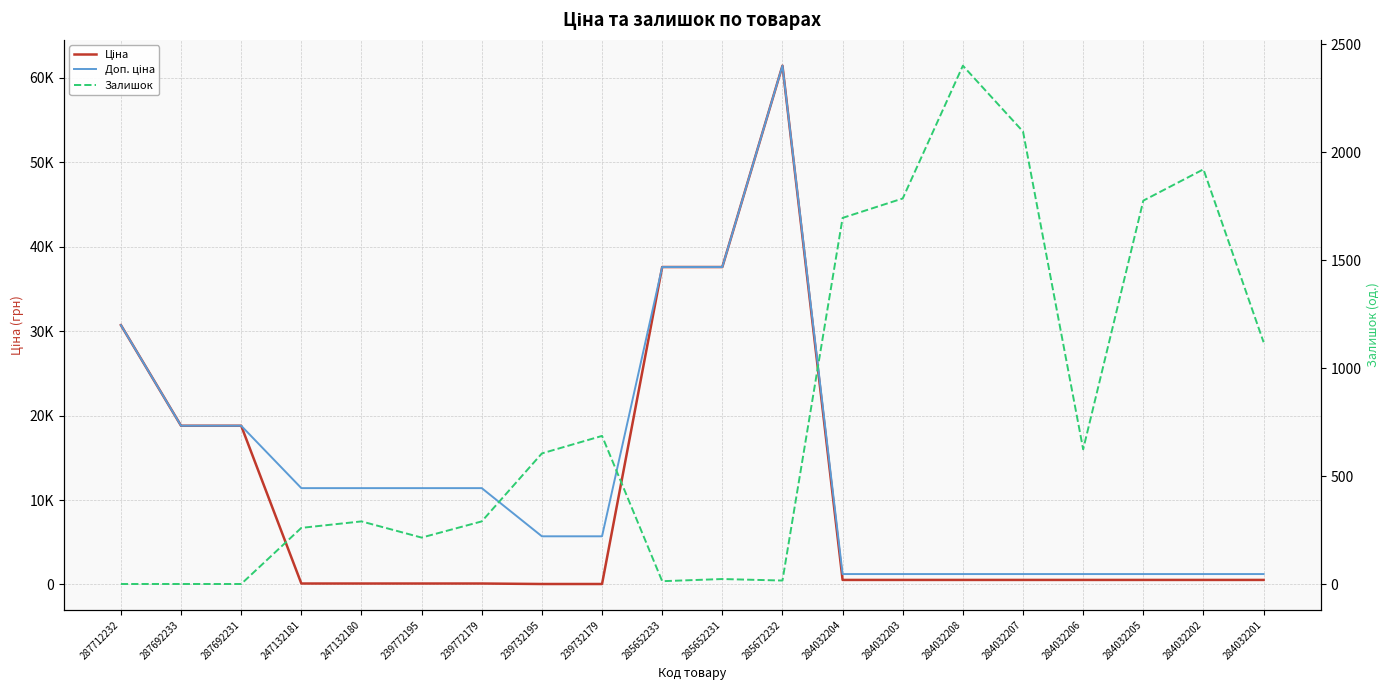

Count the number of data series in this chart.

3